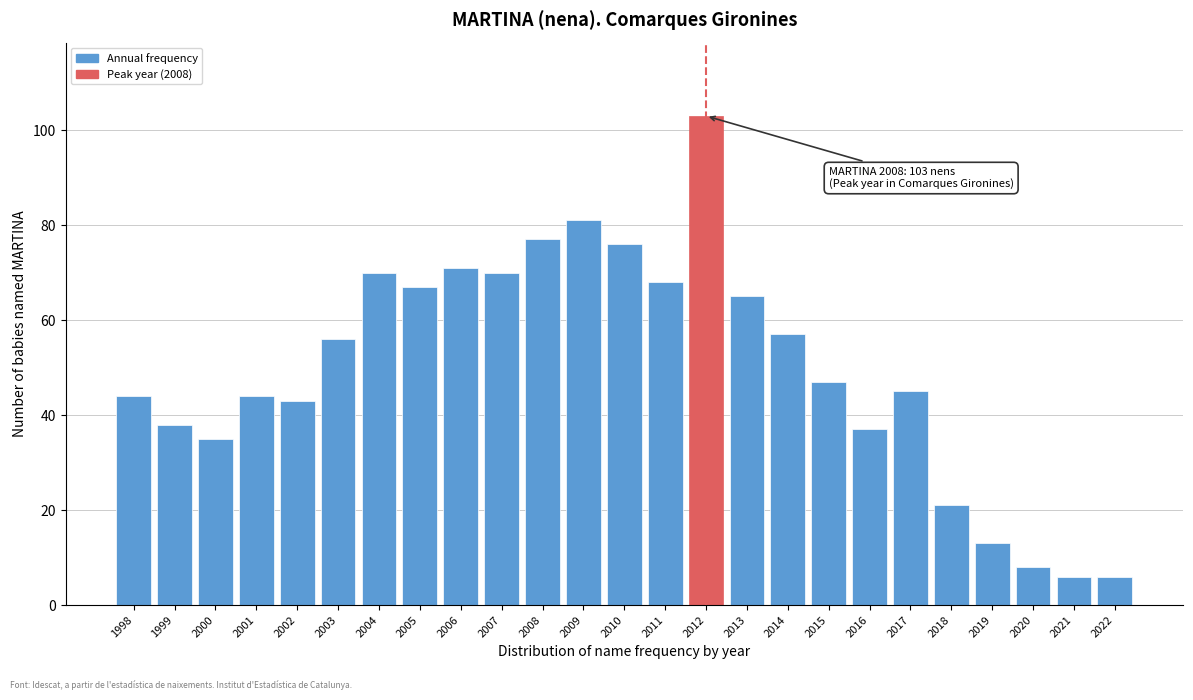

Reading right to left, what are all the values shown in this chart?

2022=6	2021=6	2020=8	2019=13	2018=21	2017=45	2016=37	2015=47	2014=57	2013=65	2012=103	2011=68	2010=76	2009=81	2008=77	2007=70	2006=71	2005=67	2004=70	2003=56	2002=43	2001=44	2000=35	1999=38	1998=44